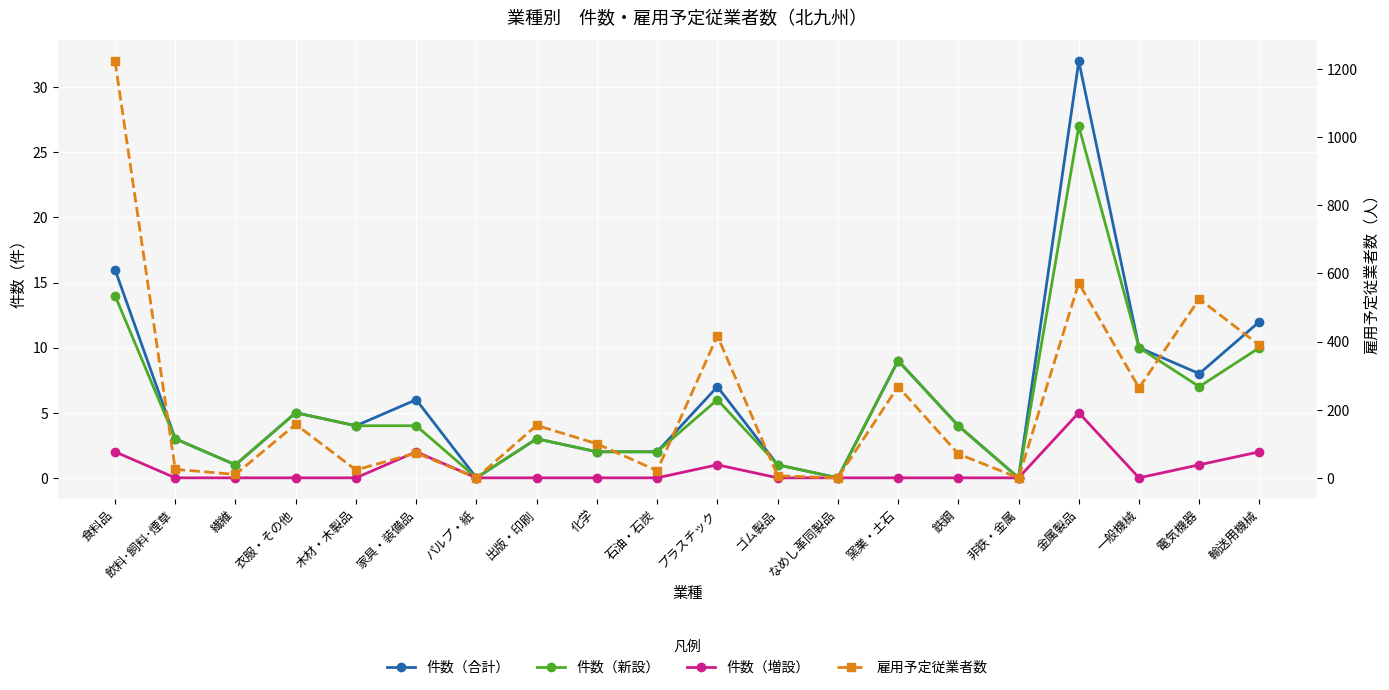

Where is 件数（新設） nearest to the value 13?

食料品